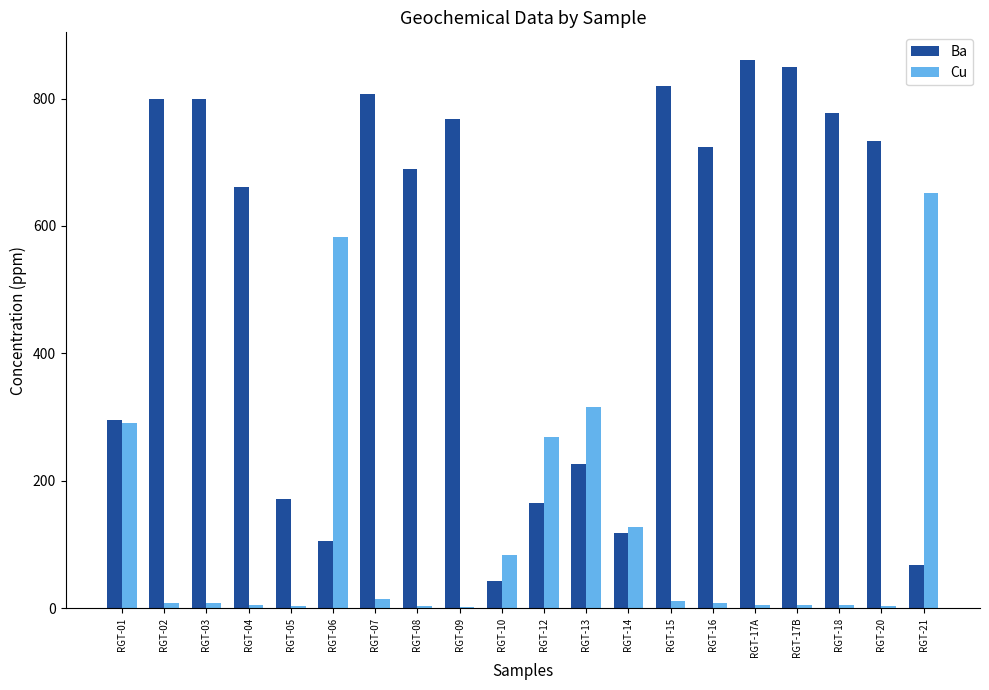

What is the total value across all series at RGT-09?

769.5